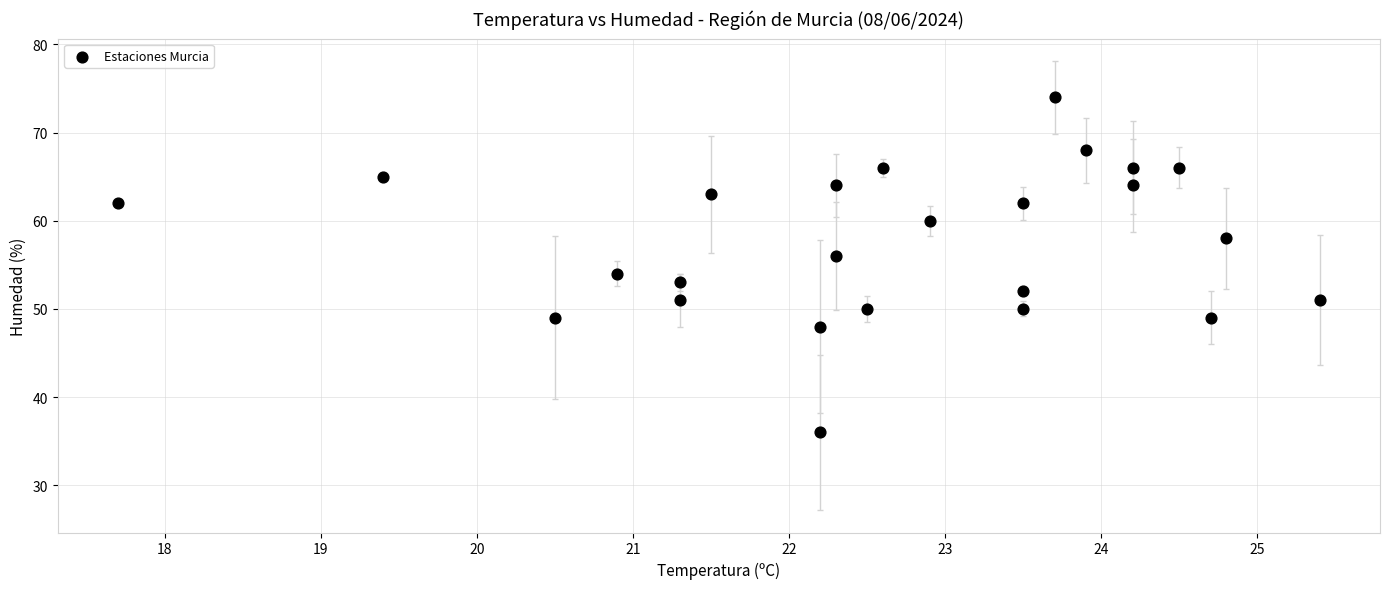

What is the range of Y values (max minus min)?

38